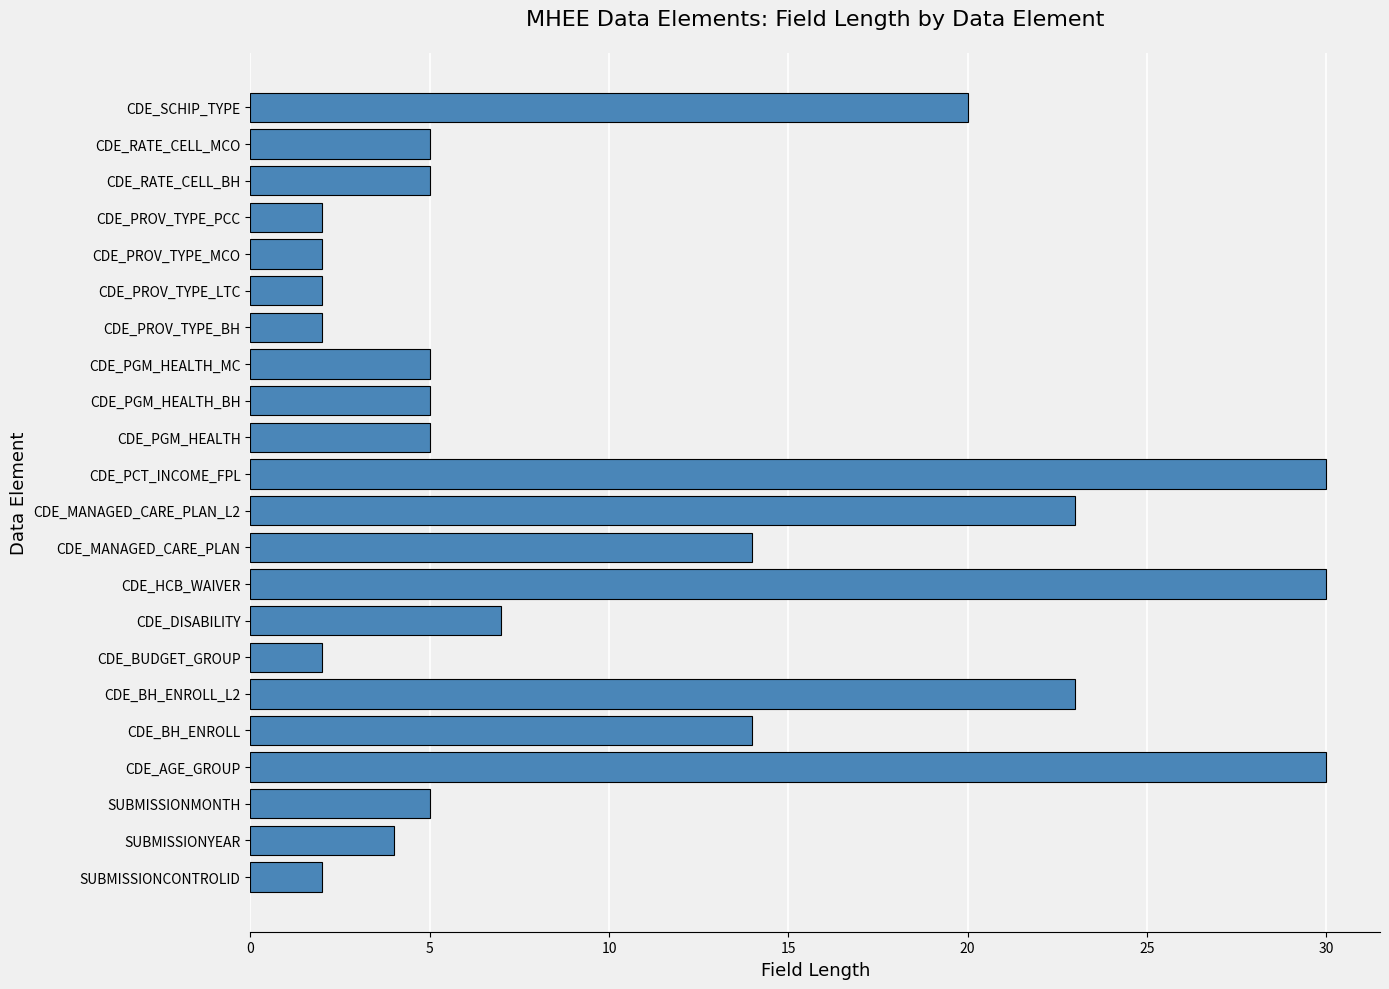

What is the average value?

11